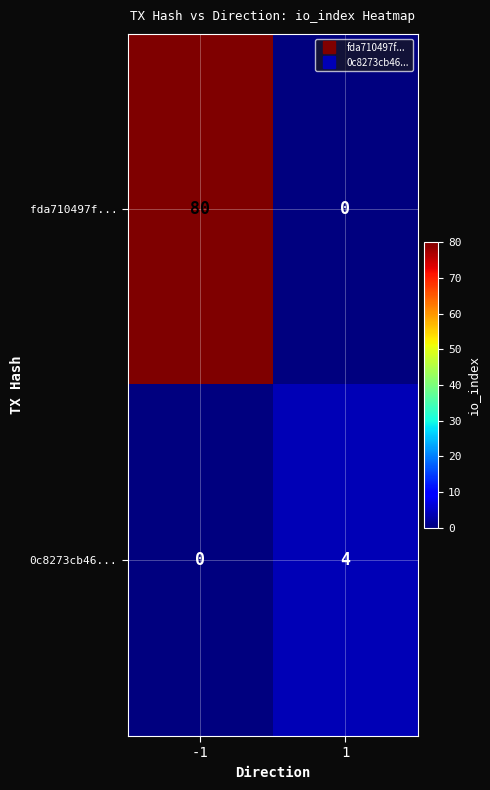

What is the difference between the maximum and minimum values in the fda710497f... series?

80